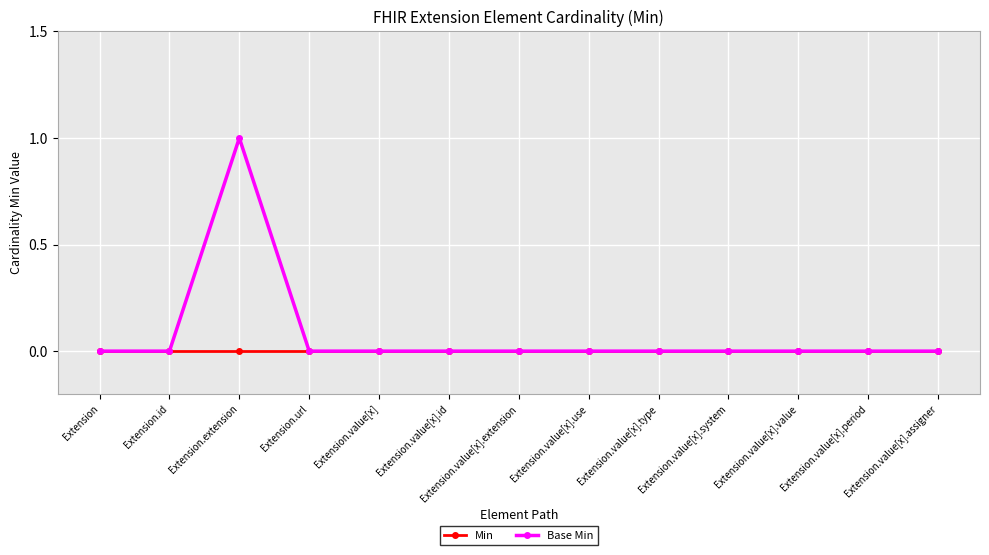

How many lines are shown in the chart?

2